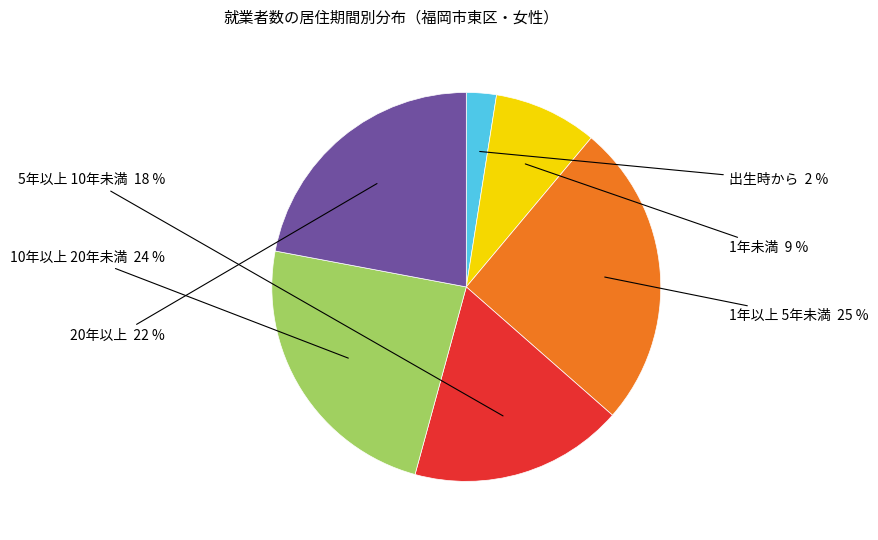

What is the largest slice in the pie chart?

1年以上 5年未満